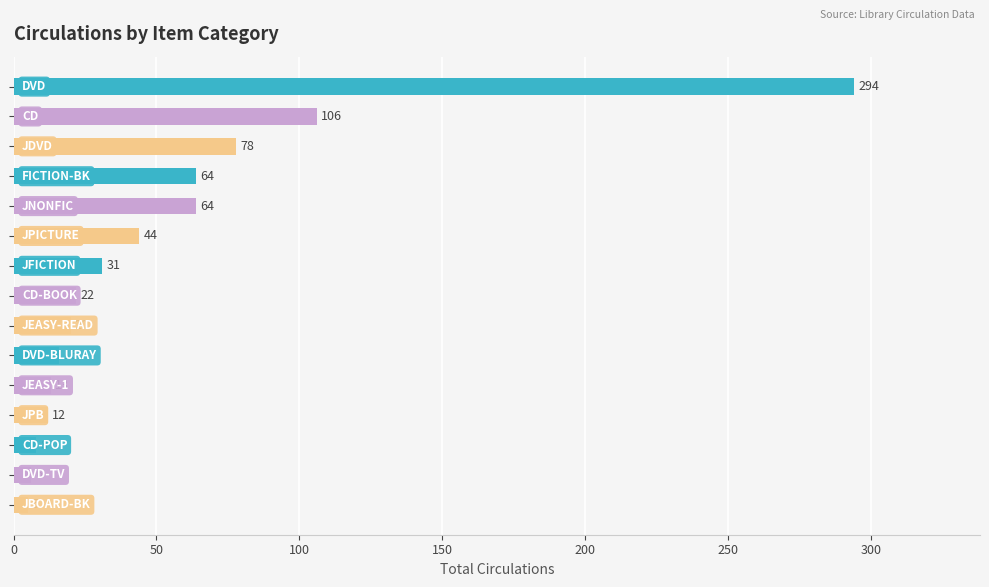

What is the smallest value displayed?

5